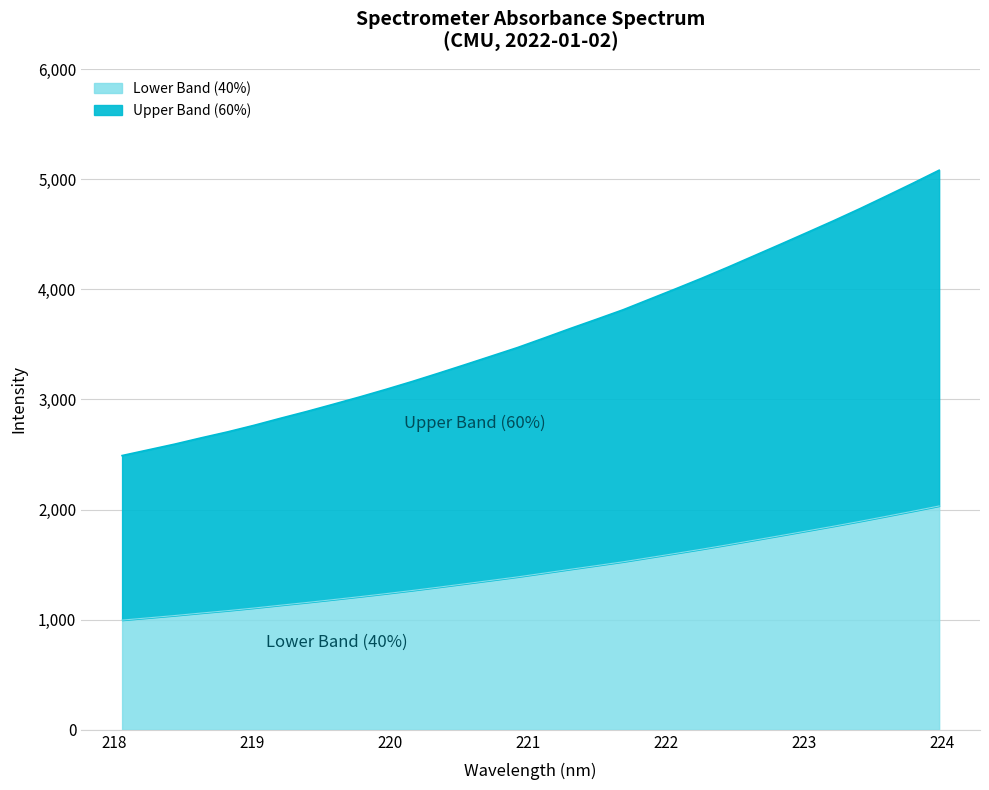

What is the change in value from 220.1623 to 220.5444?

+152.3